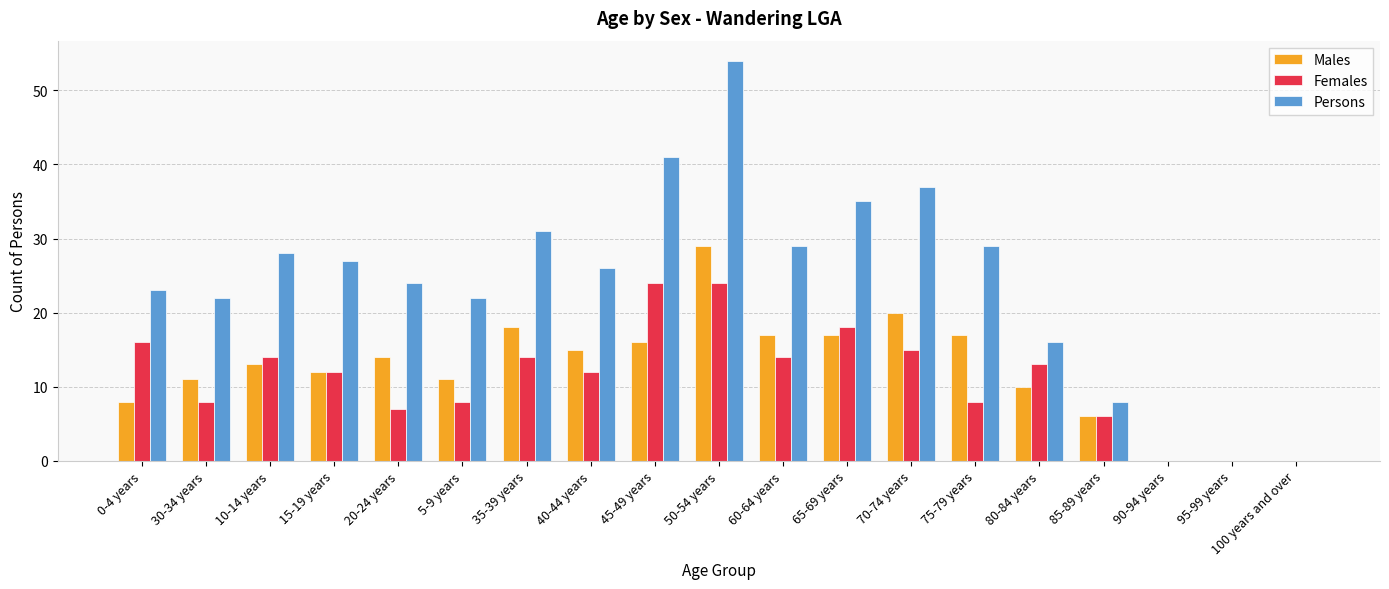

Which series has the largest total across all categories?

Persons